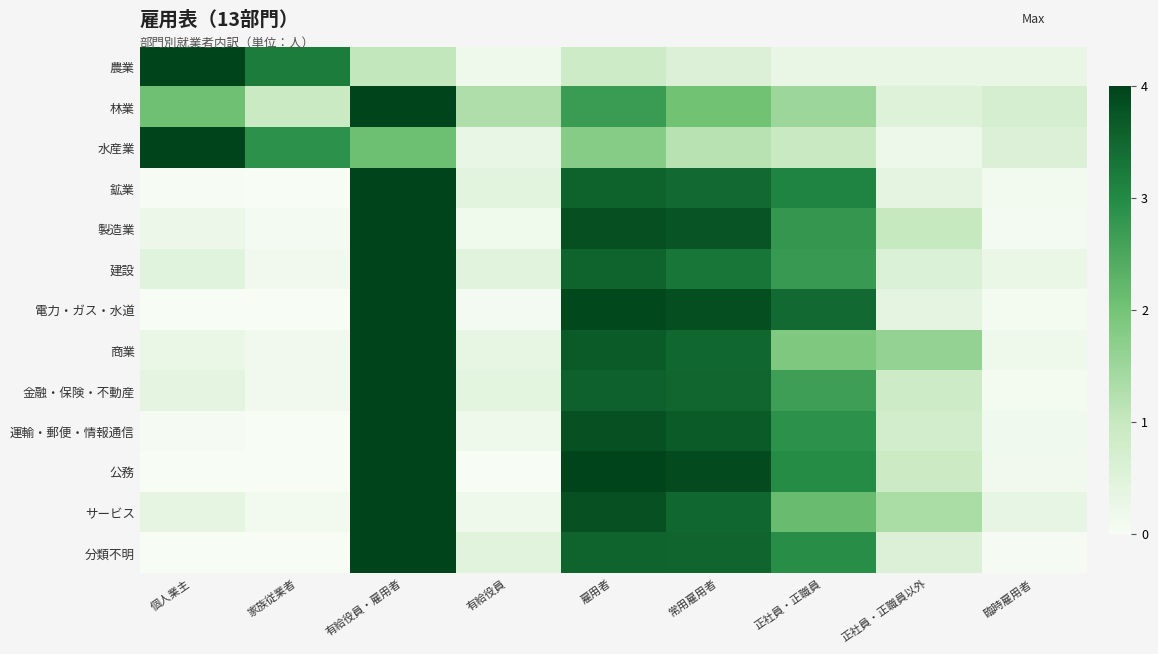

Which series changed the most between 有給役員 and 雇用者?

公務